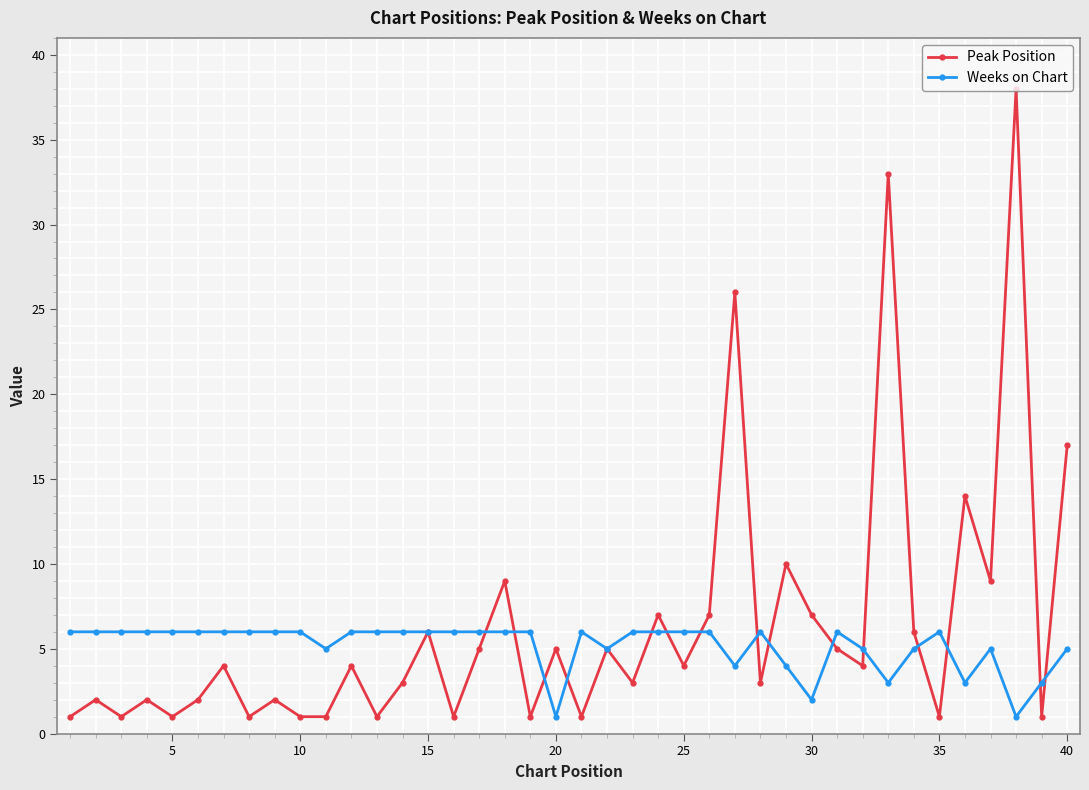

What is the difference between the maximum and second lowest values in the Peak Position series?

37